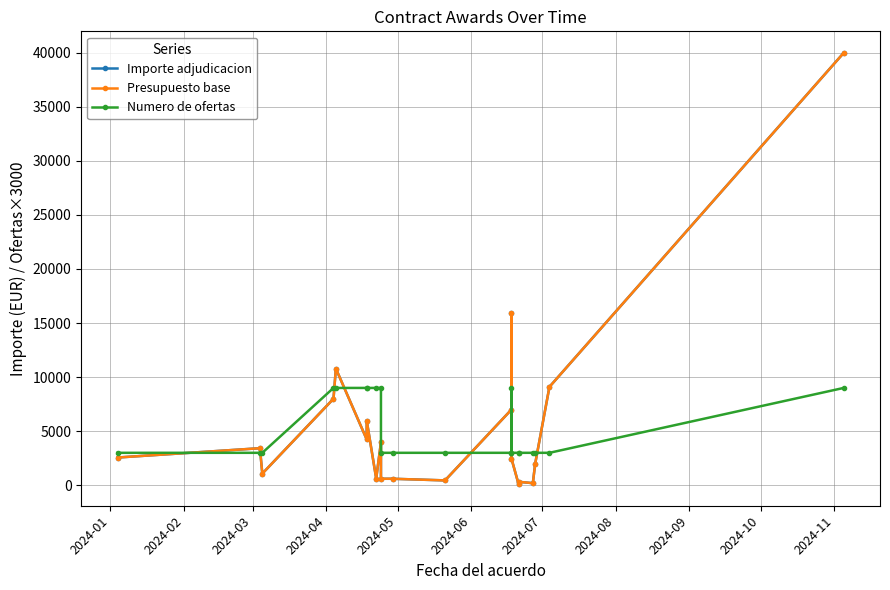

Count the number of data series in this chart.

3